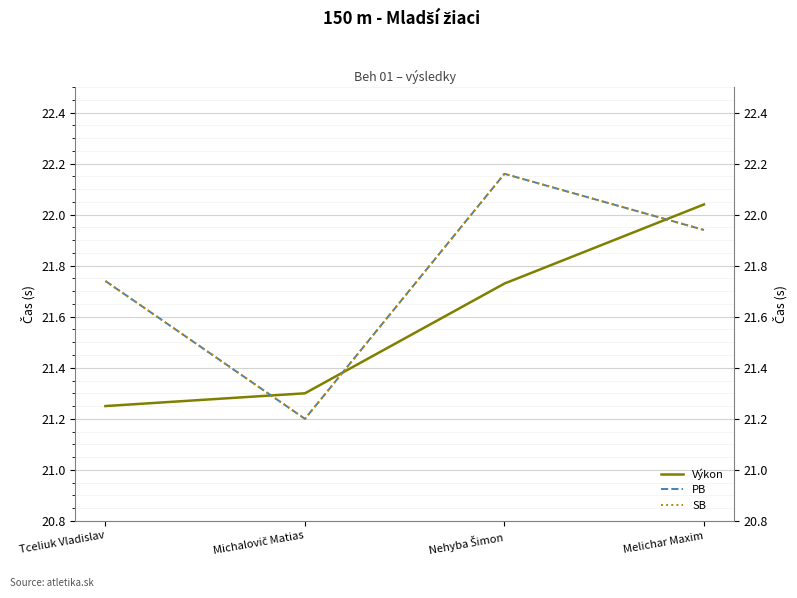

Reading left to right, transcribe all the data shown in this chart.

Výkon: Tceliuk Vladislav=21.2	Michalovič Matias=21.3	Nehyba Šimon=21.7	Melichar Maxim=22.0
PB: Tceliuk Vladislav=21.7	Michalovič Matias=21.2	Nehyba Šimon=22.2	Melichar Maxim=21.9
SB: Tceliuk Vladislav=21.7	Michalovič Matias=21.2	Nehyba Šimon=22.2	Melichar Maxim=21.9